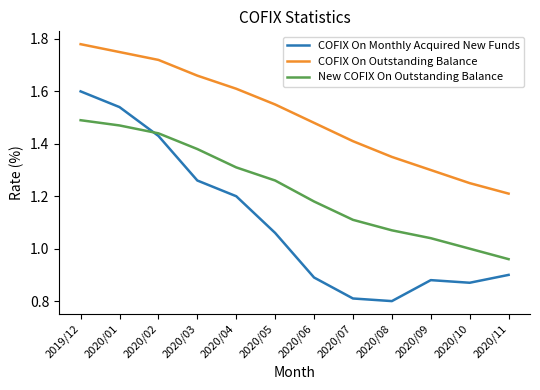

Which label corresponds to the smallest value in the chart?

2020/08